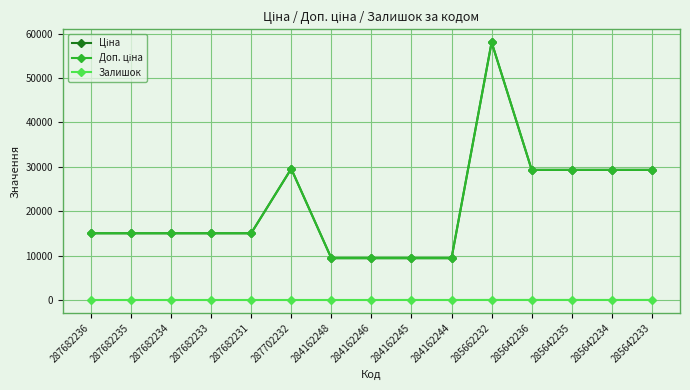

Is this an area chart (filled region under the line)?

No